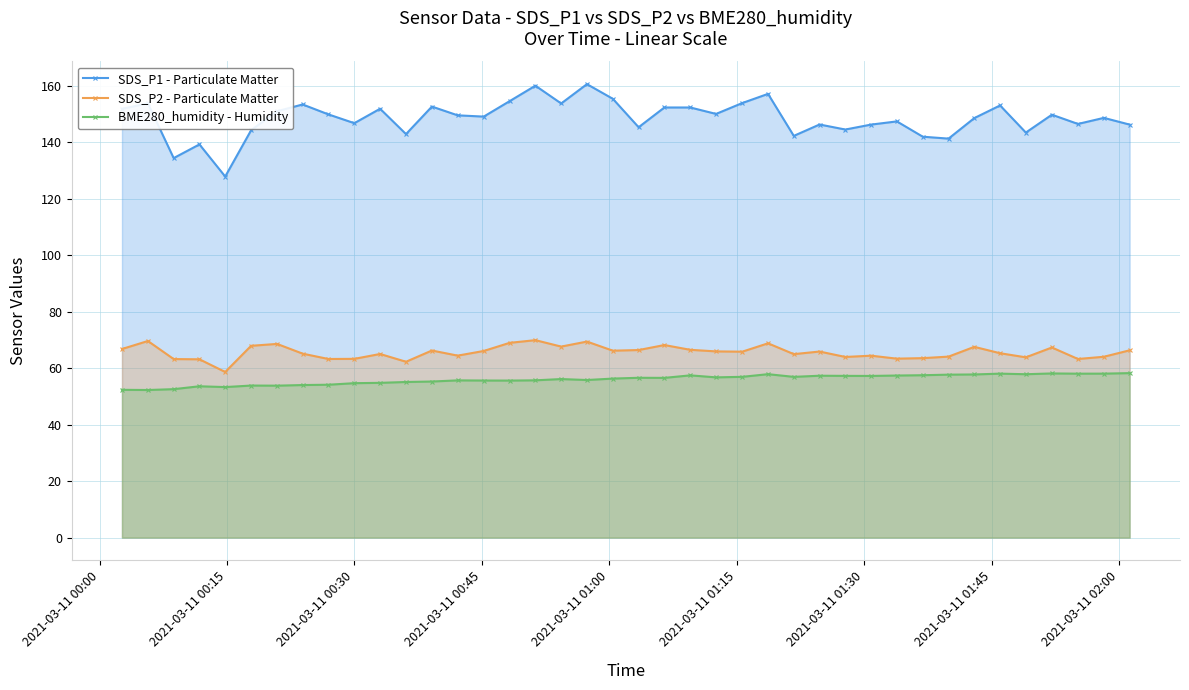

Reading left to right, transcribe all the data shown in this chart.

SDS_P1 - Particulate Matter: 151.9	153.8	134.4	139.3	127.9	144.3	151.1	153.4	149.9	146.8	151.9	142.9	152.7	149.6	149.2	154.6	160.1	153.8	160.7	155.4	145.4	152.4	152.4	150.1	153.9	157.2	142.3	146.3	144.6	146.3	147.4	142.0	141.3	148.6	153.1	143.5	149.8	146.6	148.7	146.3
SDS_P2 - Particulate Matter: 66.8	69.7	63.2	63.2	58.7	68.0	68.6	65.2	63.3	63.3	65.0	62.3	66.3	64.5	66.1	69.0	70.0	67.7	69.5	66.2	66.5	68.2	66.5	66.0	65.9	68.8	65.0	65.9	64.0	64.5	63.4	63.6	64.1	67.6	65.3	63.9	67.3	63.3	64.1	66.3
BME280_humidity - Humidity: 52.4	52.3	52.6	53.6	53.3	53.9	53.8	54.0	54.2	54.7	54.8	55.1	55.3	55.7	55.6	55.6	55.7	56.2	55.8	56.3	56.6	56.6	57.5	56.8	57.0	57.9	57.0	57.4	57.3	57.3	57.4	57.5	57.7	57.8	58.1	57.9	58.2	58.1	58.1	58.3